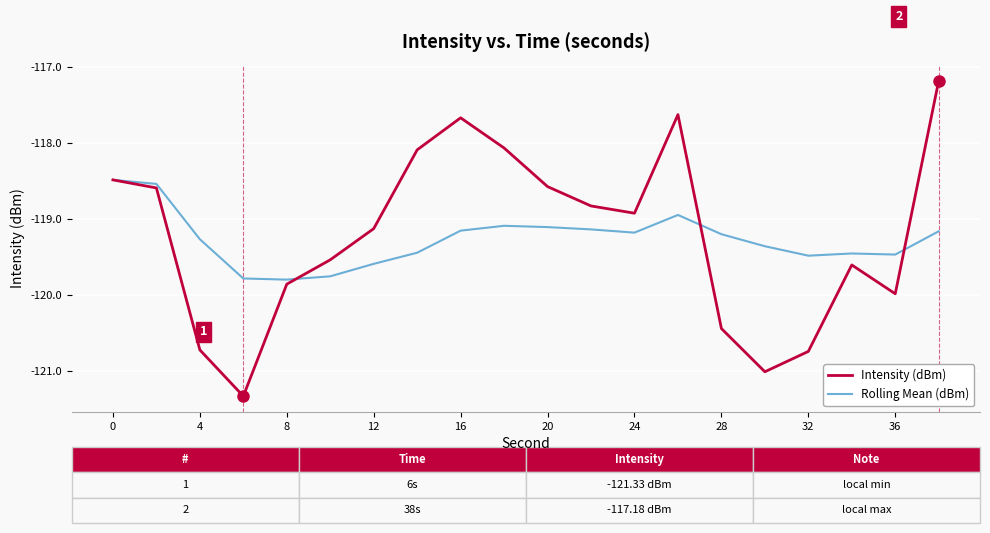

What is the maximum value for Intensity (dBm)?

-117.2